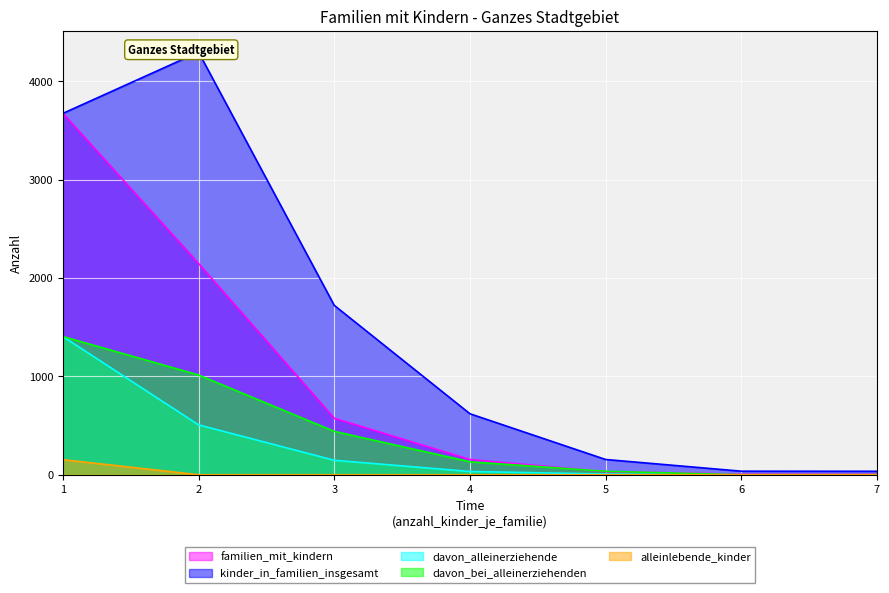

True or false: familien_mit_kindern has more than 1 points higher than both neighbors.

False